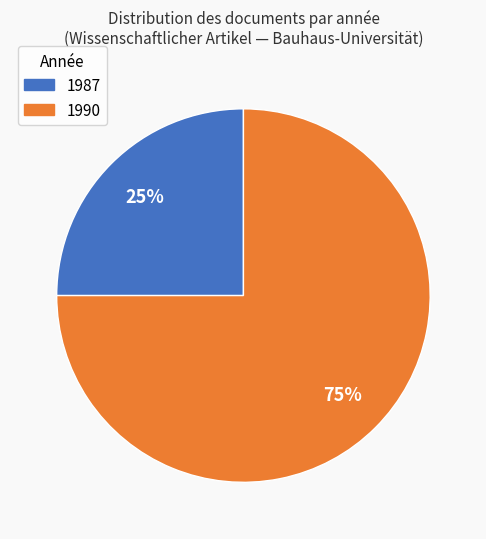

To the nearest percent, what is the average slice percentage?

50%